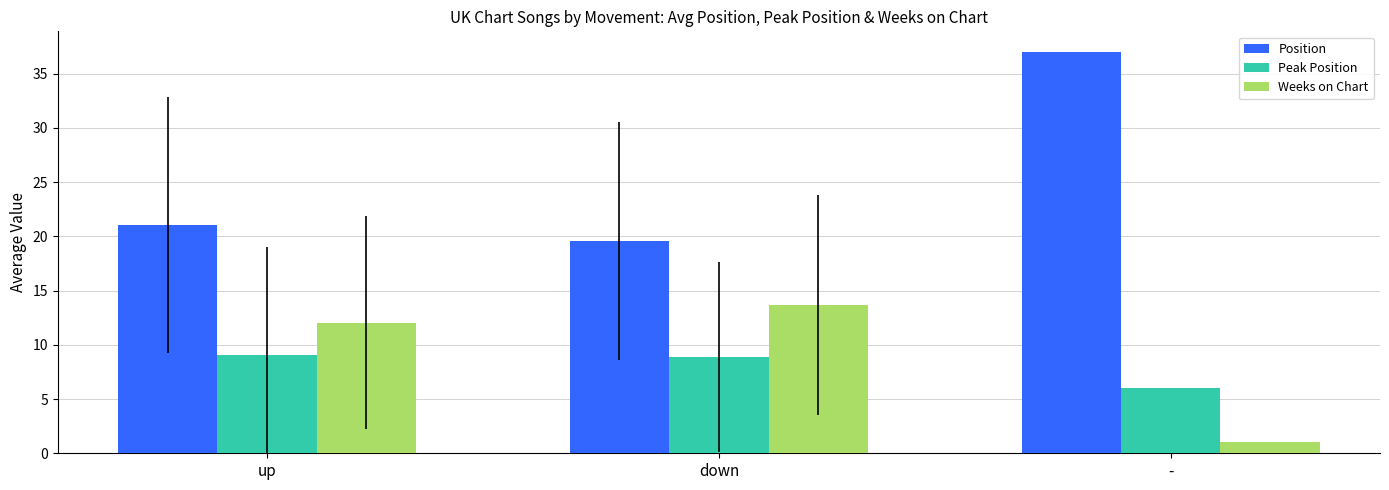

Does the chart contain stacked bars?

No